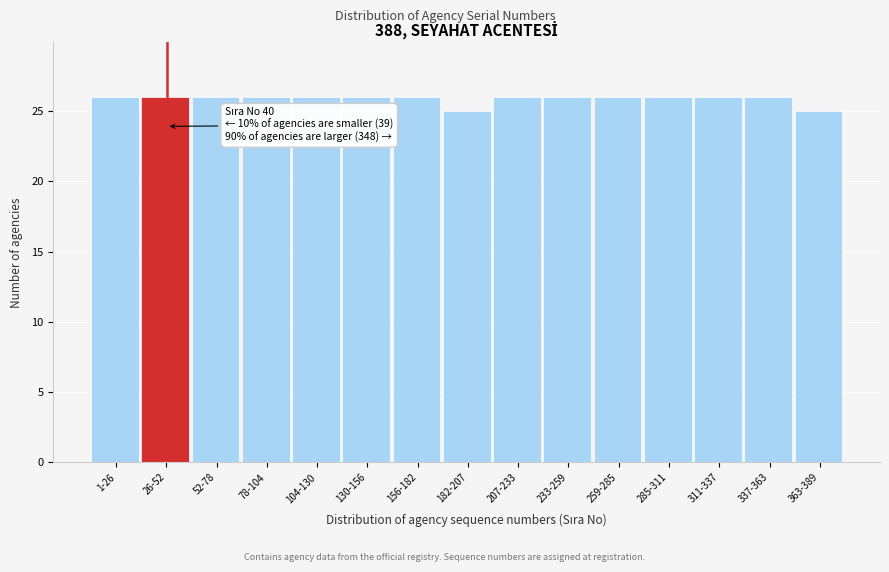

Reading left to right, what are all the values shown in this chart?

26	26	26	26	26	26	26	25	26	26	26	26	26	26	25